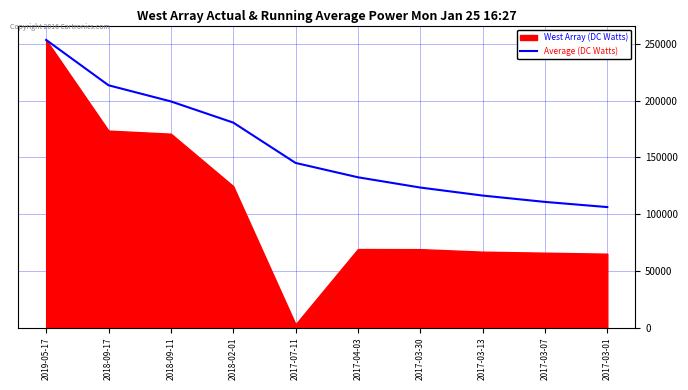

True or false: the data shows 116379.2 at 2017-03-13.

True